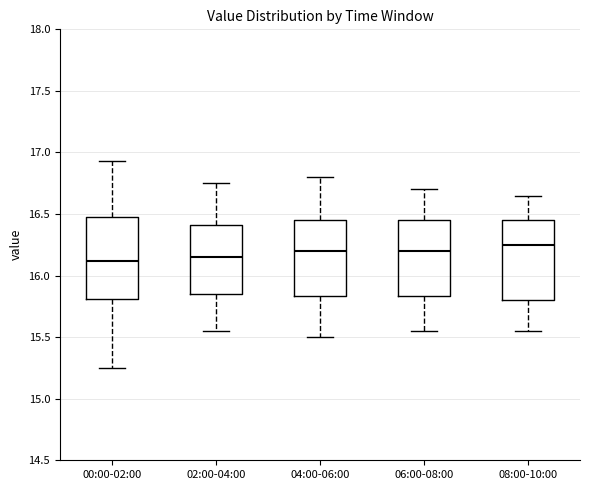

Reading left to right, read every box against the y-axis: the position of its median line, the range the box covers, and the ends of its whiskers. The values are not printed on the chart, so give them approximately, as read against the axis.

00:00-02:00: median 16.10, box 15.80 to 16.50, whiskers 15.25 to 16.95
02:00-04:00: median 16.15, box 15.85 to 16.40, whiskers 15.55 to 16.75
04:00-06:00: median 16.20, box 15.85 to 16.45, whiskers 15.50 to 16.80
06:00-08:00: median 16.20, box 15.85 to 16.45, whiskers 15.55 to 16.70
08:00-10:00: median 16.25, box 15.80 to 16.45, whiskers 15.55 to 16.65